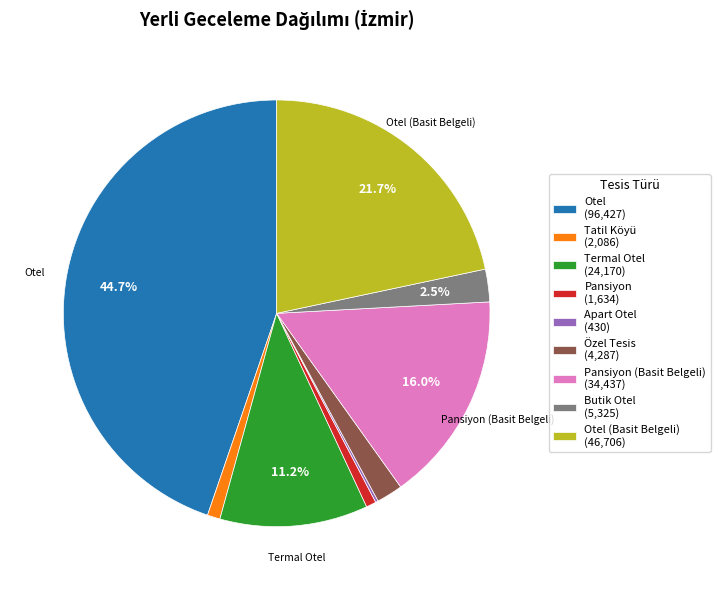

Which slice is the largest?

Otel (96,427)